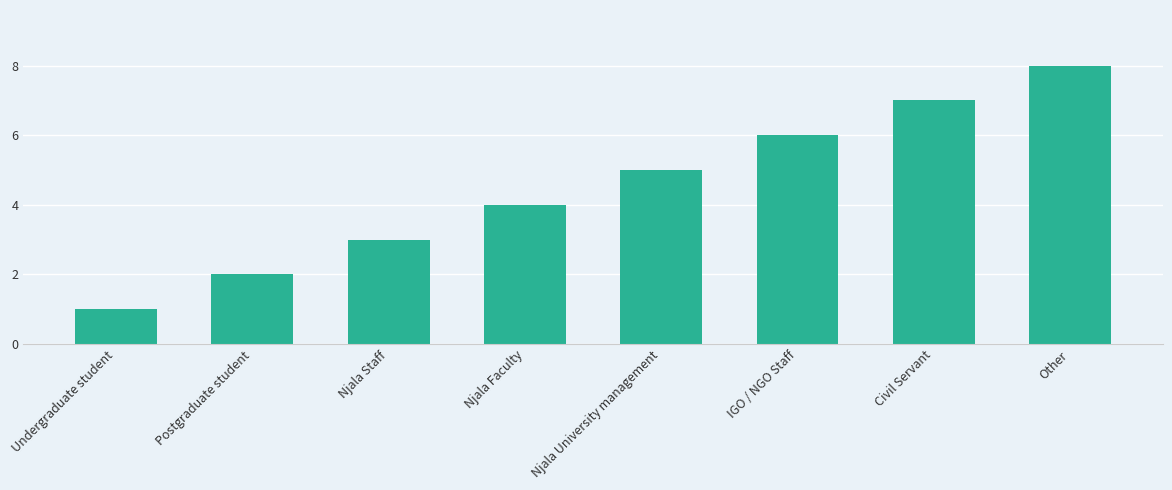

Reading right to left, list all the values displayed in this chart.

8	7	6	5	4	3	2	1